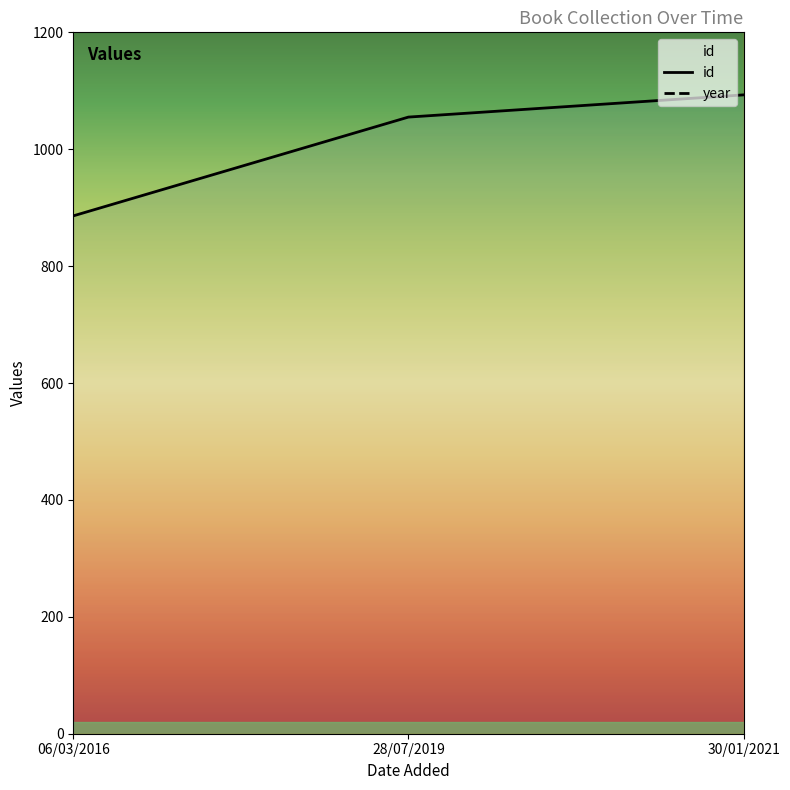

The value of id at 06/03/2016 is 1174. True or false?

False